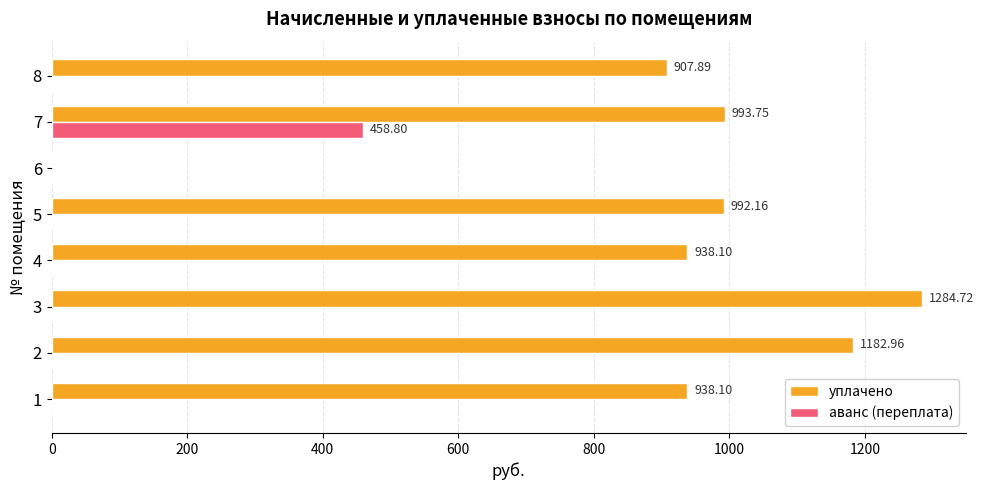

Is the value of аванс (переплата) at 4 greater than the value of уплачено at 8?

No